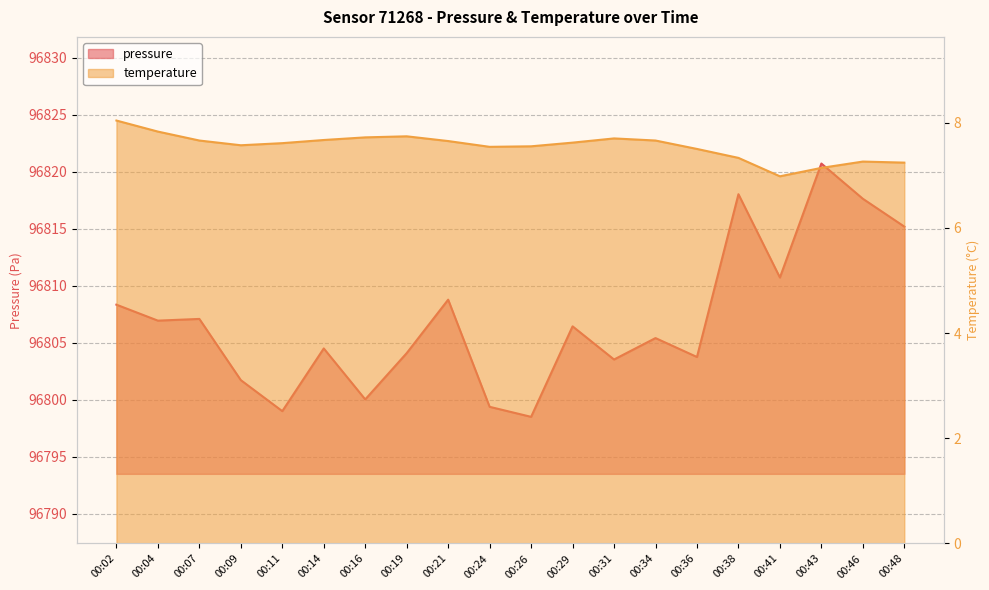

Which series has the widest spread of values?

pressure